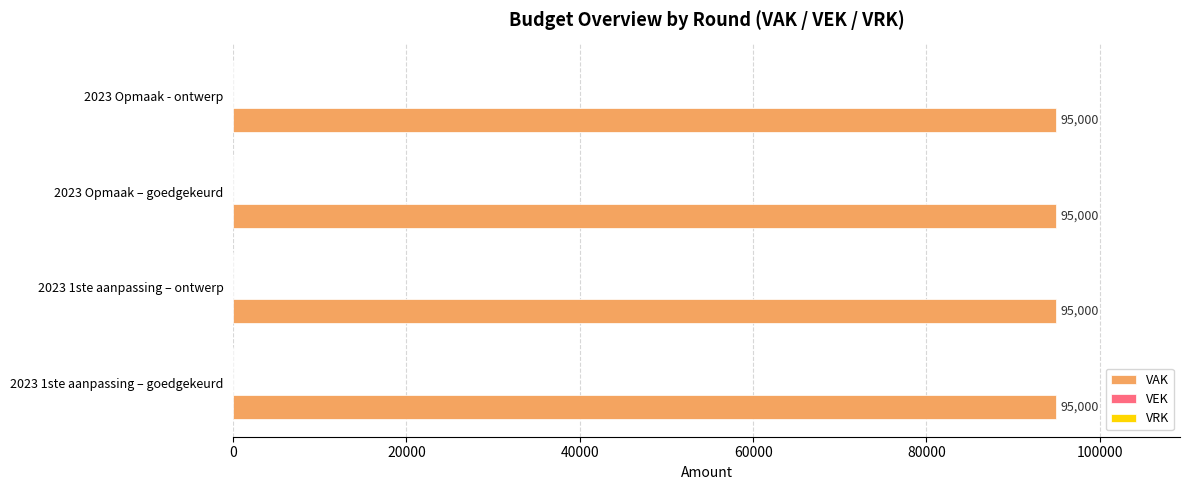

At which label does VEK reach its peak?

2023 1ste aanpassing – goedgekeurd